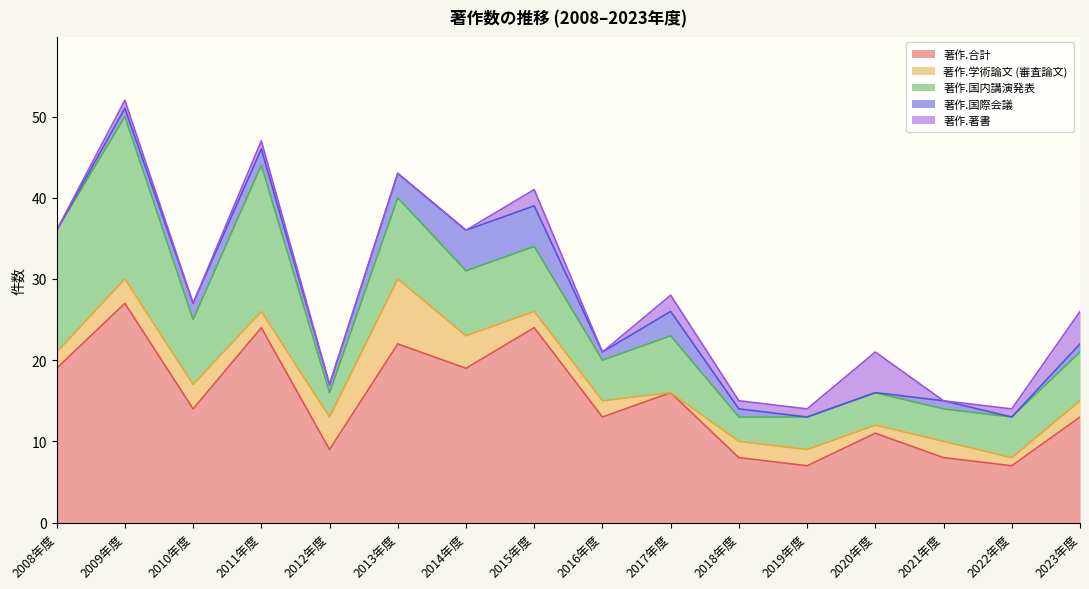

What is the label of the 4th point from the left?

2011年度